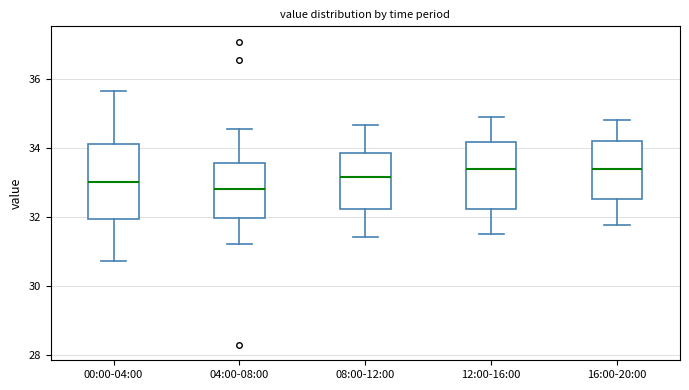

Reading left to right, transcribe this box plot: for each box, give where its median line is, the range the box spans, and where its two whiskers end, as read against the y-axis. The values are not printed on the chart, so give them approximately, as read against the axis.

00:00-04:00: median 33.0, box 32.0 to 34.2, whiskers 30.8 to 35.6
04:00-08:00: median 32.8, box 32.0 to 33.6, whiskers 31.2 to 34.6
08:00-12:00: median 33.2, box 32.2 to 33.8, whiskers 31.4 to 34.6
12:00-16:00: median 33.4, box 32.2 to 34.2, whiskers 31.6 to 35.0
16:00-20:00: median 33.4, box 32.6 to 34.2, whiskers 31.8 to 34.8